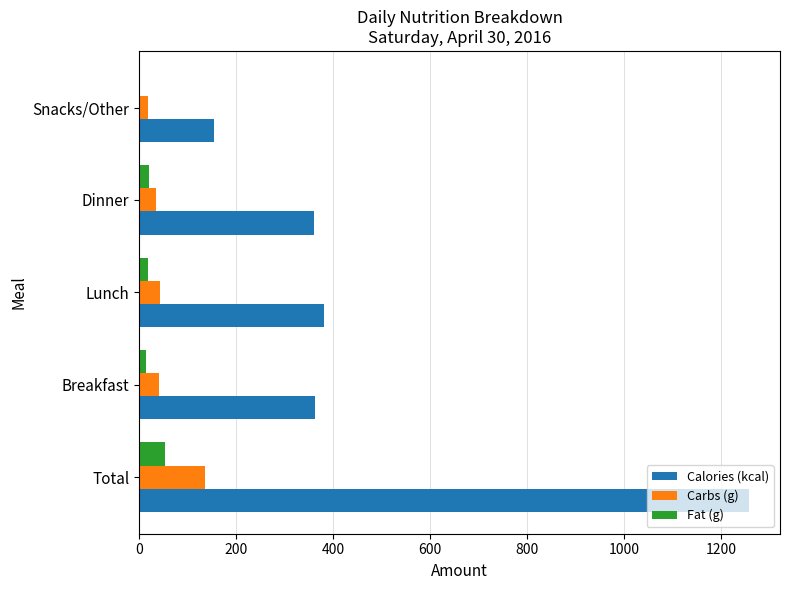

At which category is the sum across all series the highest?

Total